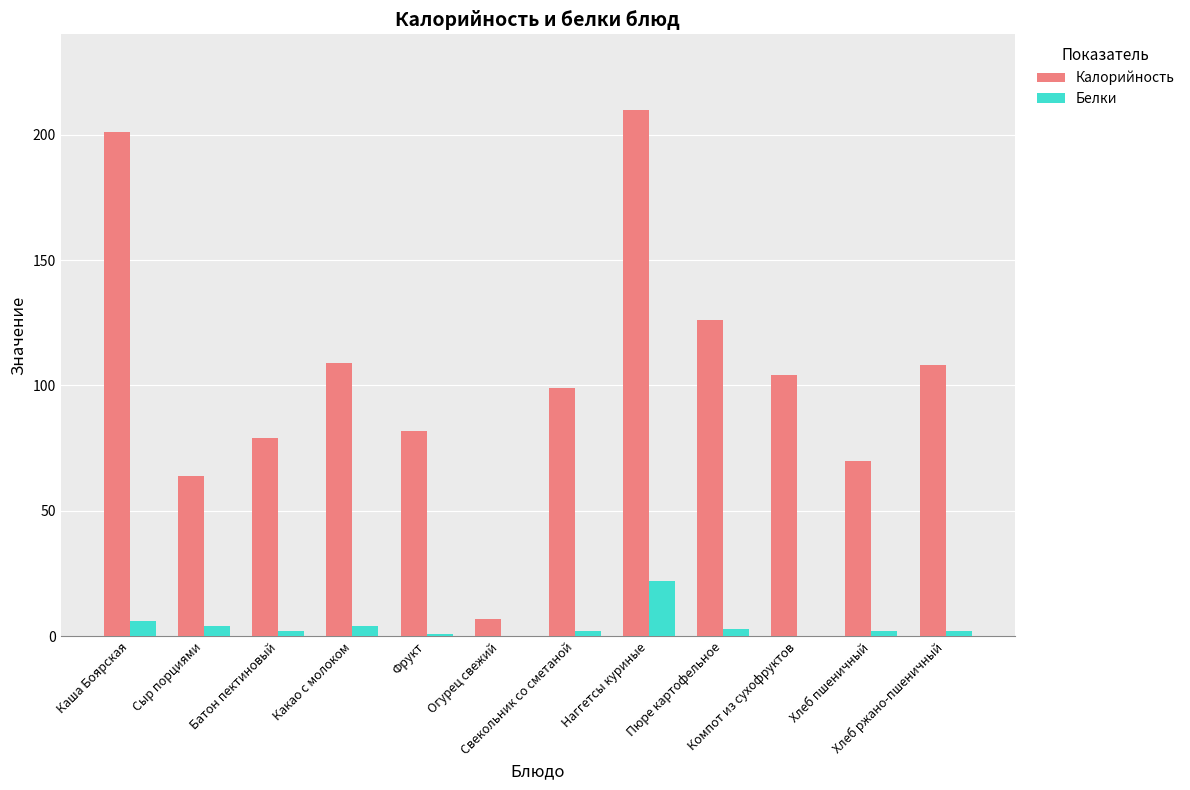

How many groups of bars are there?

12